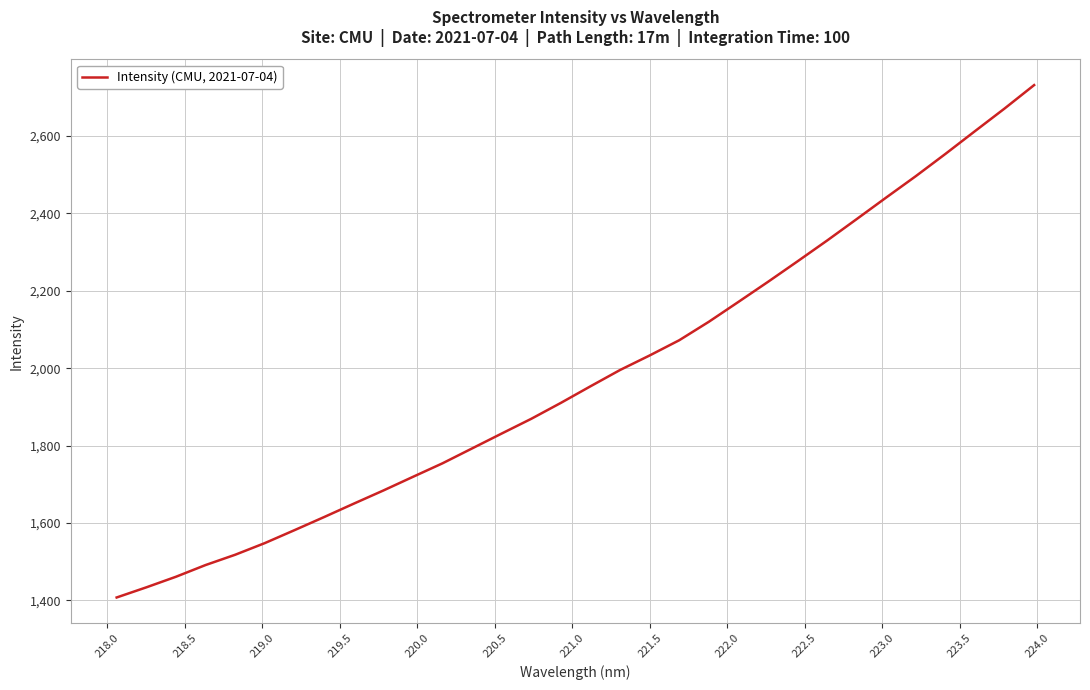

What is the maximum value shown in the chart?

2731.4